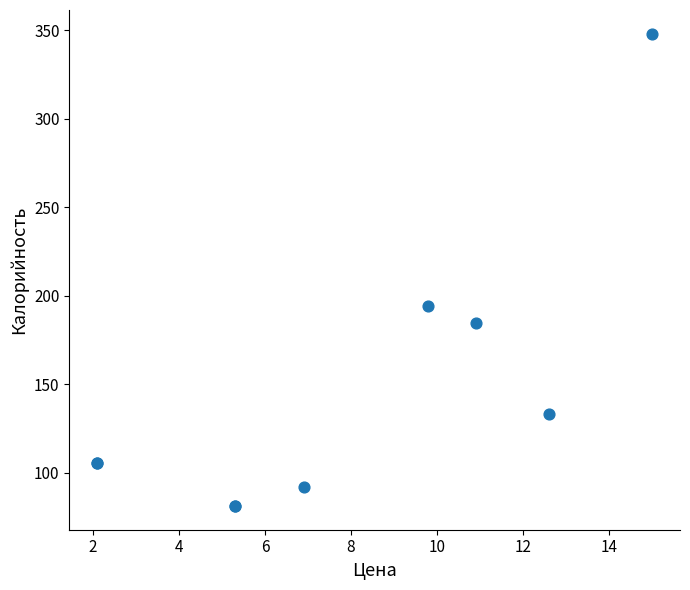

What Y value in the scatter plot is closest to 214?

194.0